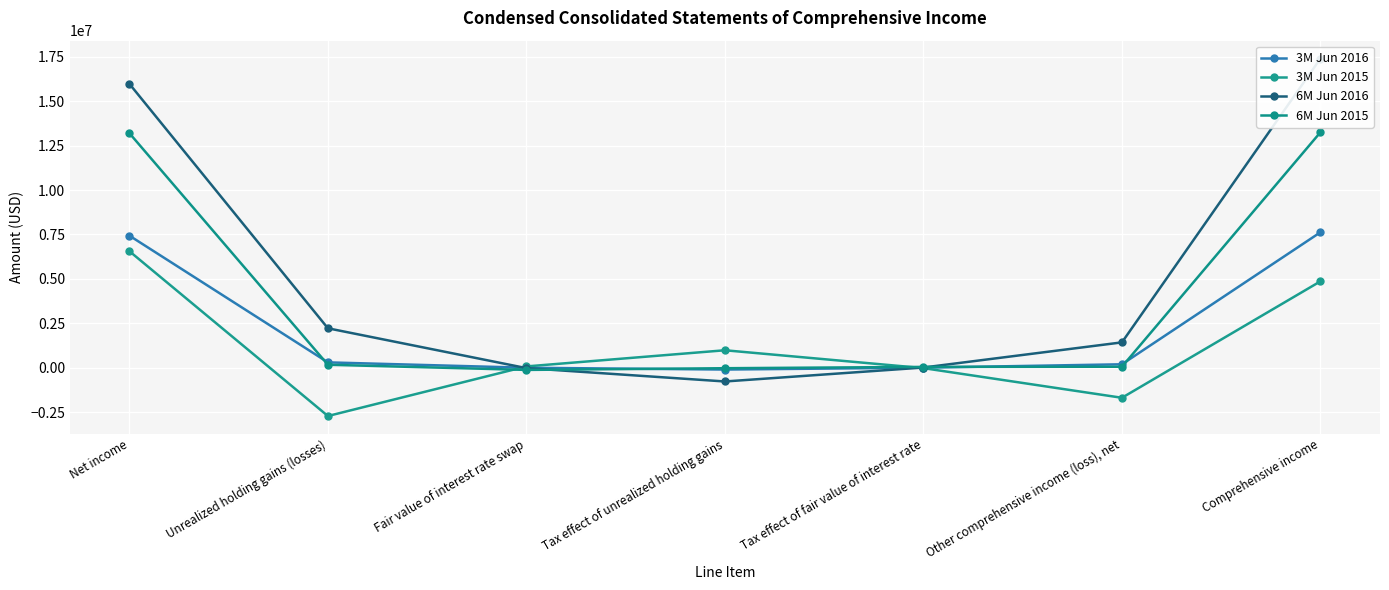

How many lines are shown in the chart?

4